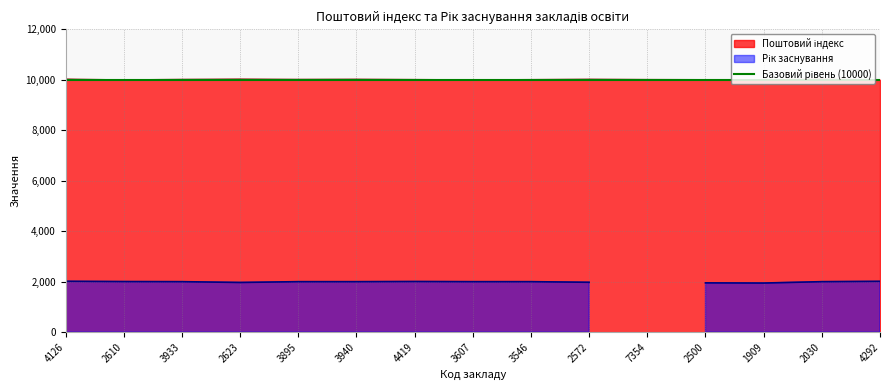

At which category does the data reach its first local valley?

2610